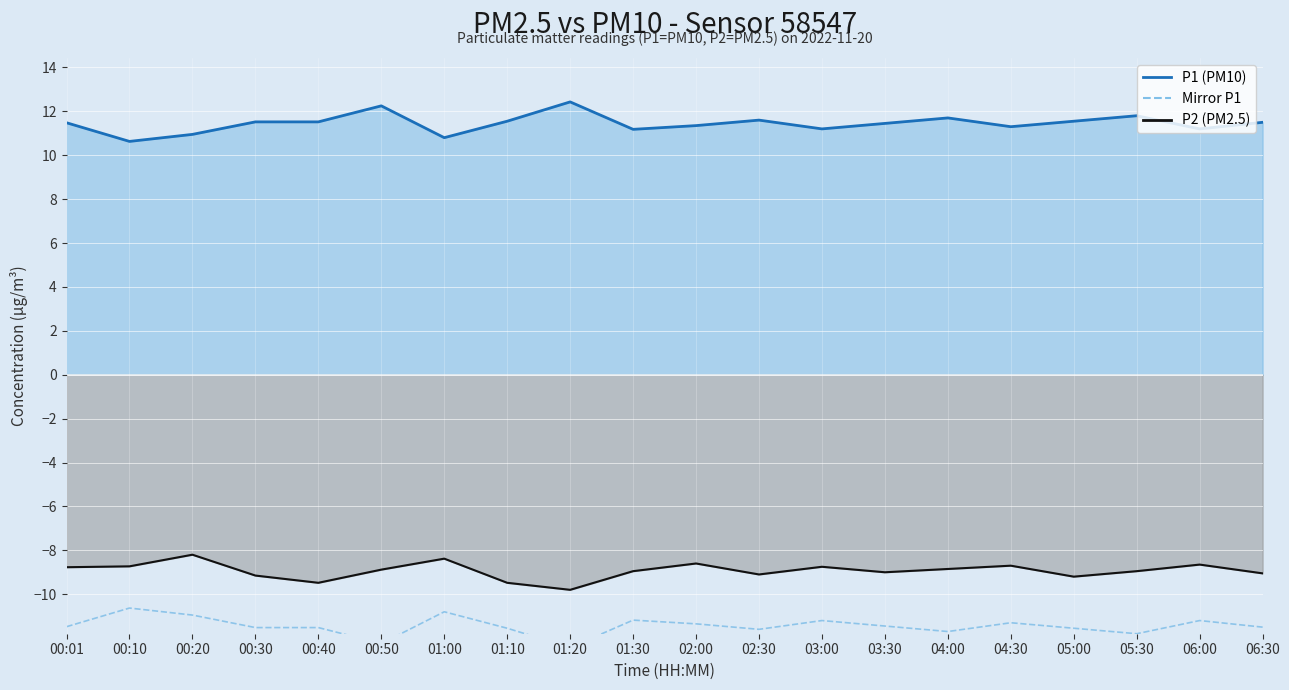

Which series has the largest range (max minus min)?

P1 (PM10) line